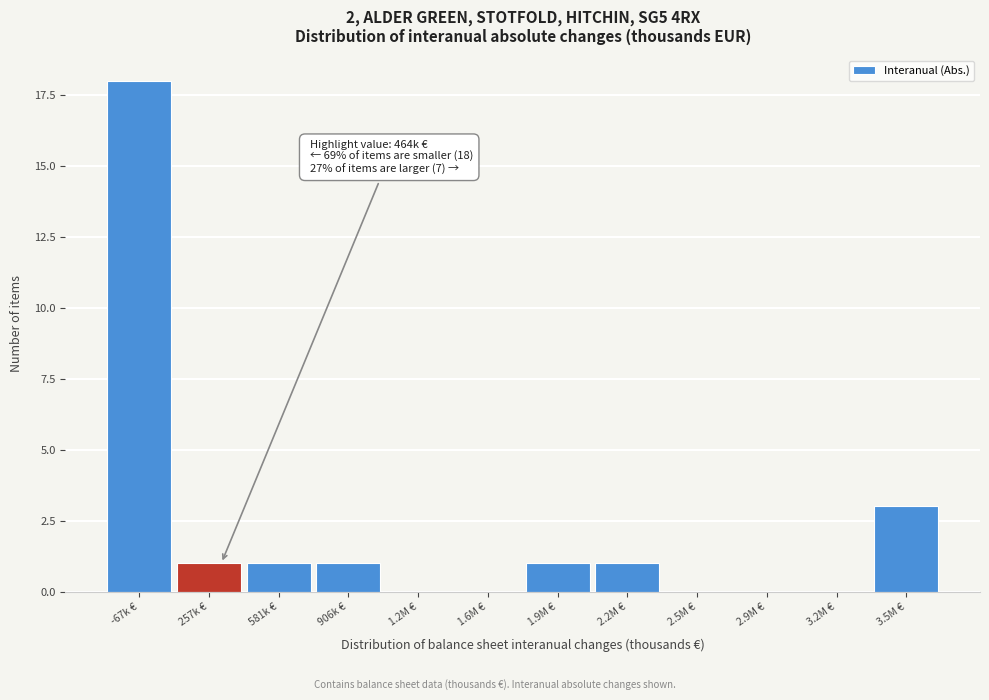

Reading right to left, what are all the values shown in this chart?

3.5M €=3	3.2M €=0	2.9M €=0	2.5M €=0	2.2M €=1	1.9M €=1	1.6M €=0	1.2M €=0	906k €=1	581k €=1	257k €=1	-67k €=18